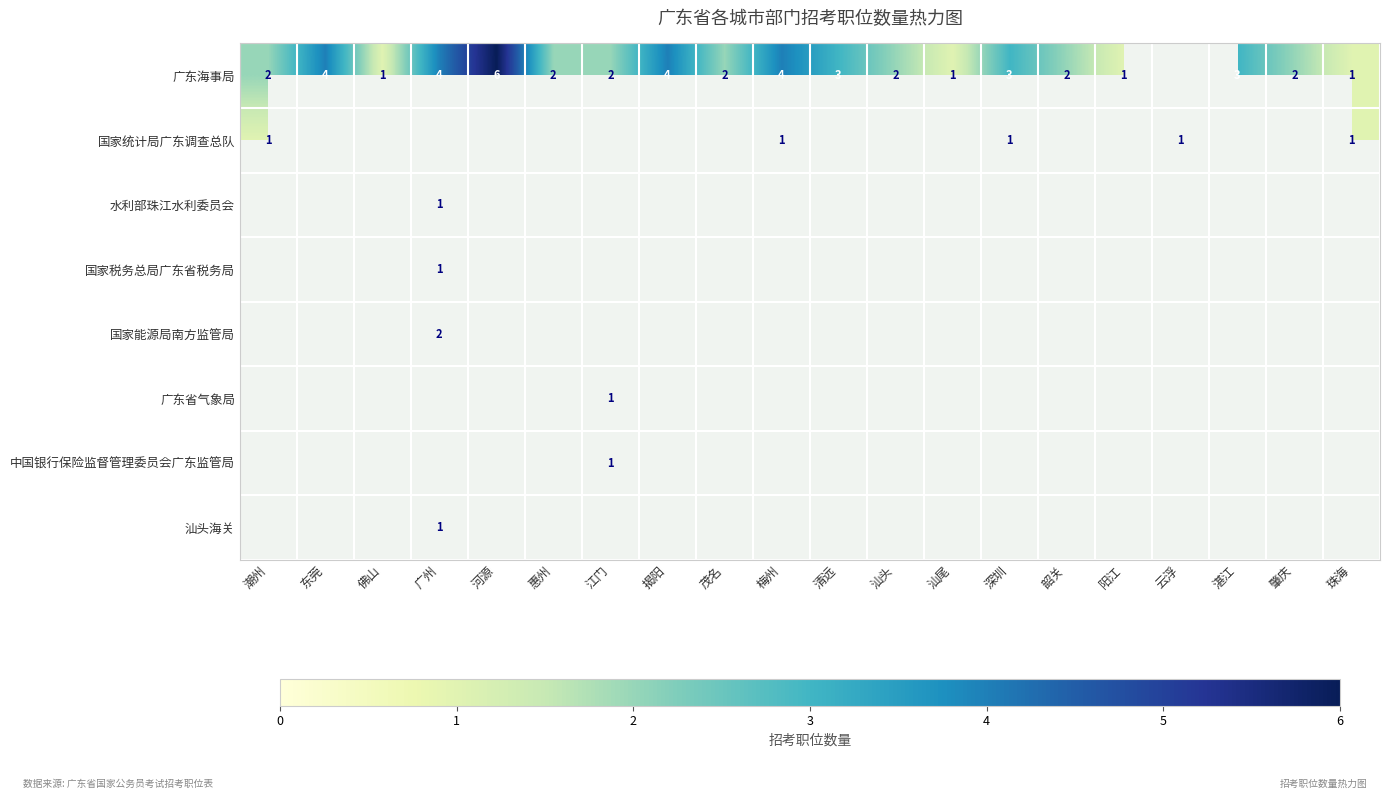

Is it true that 广东海事局 equals 1 at 珠海?

True